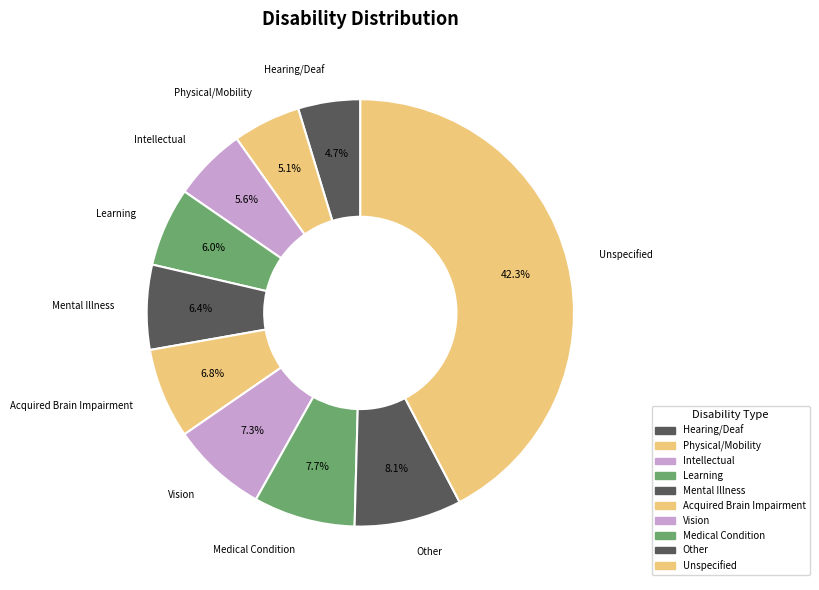

How much of the chart is everything except Physical/Mobility?

94.9%